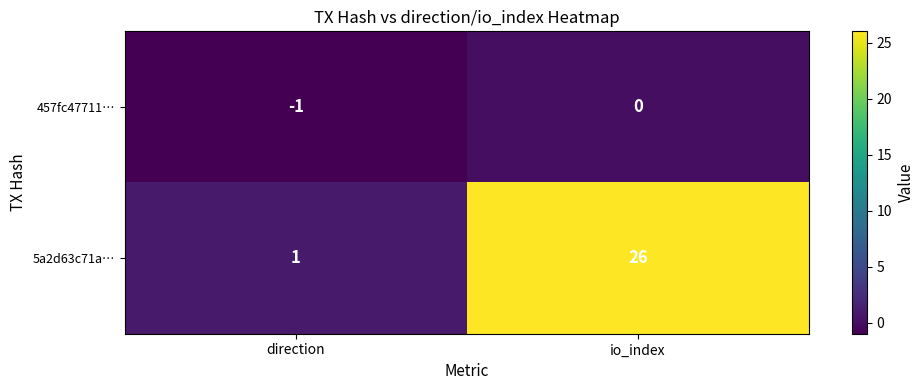

Which category has the lowest value across all series?

direction